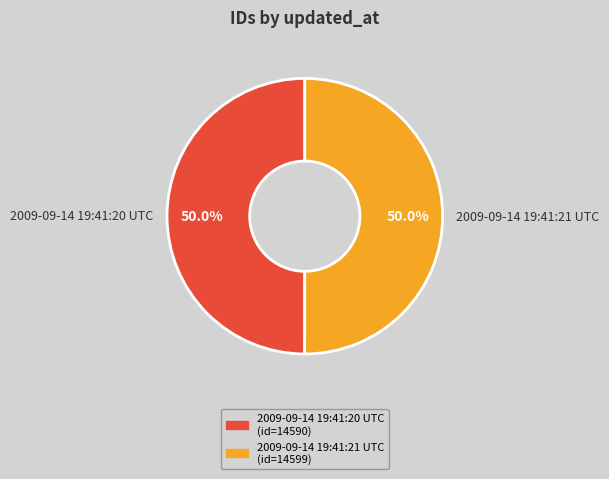

What percentage do 2009-09-14 19:41:20 UTC and 2009-09-14 19:41:21 UTC together represent?

100.0%